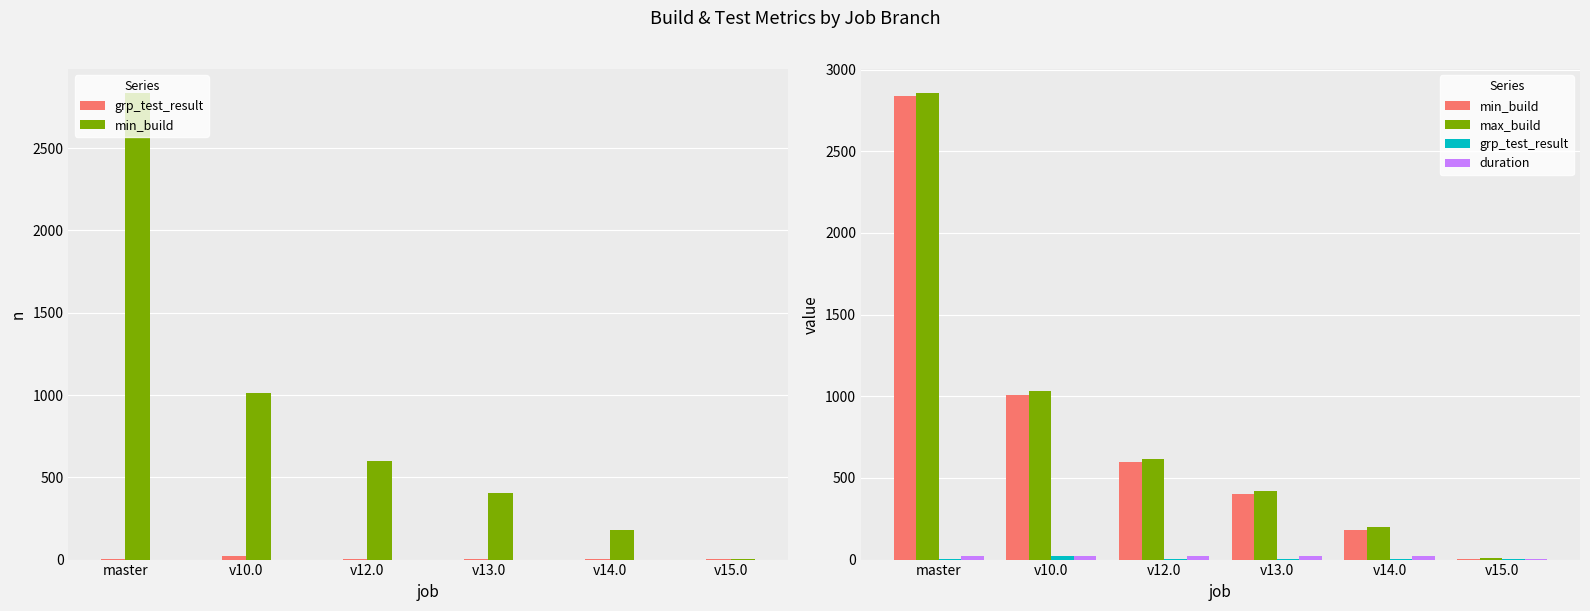

At which label does max_build reach its minimum?

v15.0